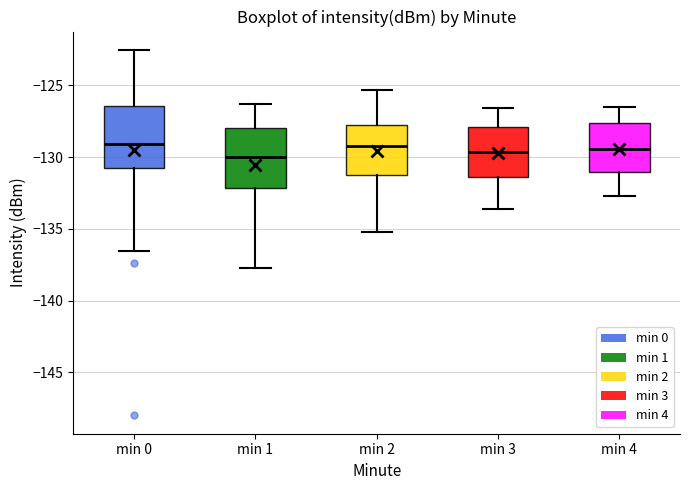

Reading left to right, read every box against the y-axis: the position of its median line, the range the box covers, and the ends of its whiskers. The values are not printed on the chart, so give them approximately, as read against the axis.

min 0: median -129.0, box -131.0 to -126.5, whiskers -136.5 to -122.5
min 1: median -130.0, box -132.0 to -128.0, whiskers -137.5 to -126.5
min 2: median -129.0, box -131.0 to -127.5, whiskers -135.0 to -125.5
min 3: median -129.5, box -131.5 to -128.0, whiskers -133.5 to -126.5
min 4: median -129.5, box -131.0 to -127.5, whiskers -132.5 to -126.5